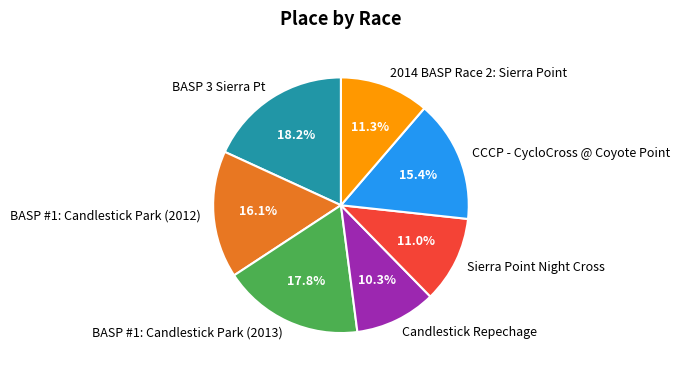

Does Sierra Point Night Cross represent more than half of the total?

No